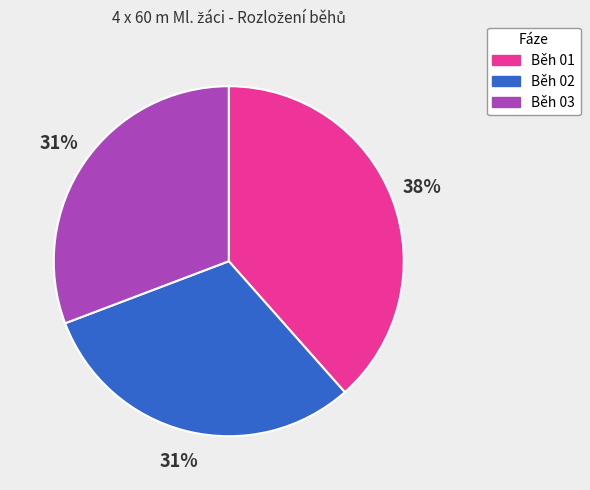

Does Běh 01 represent more than half of the total?

No